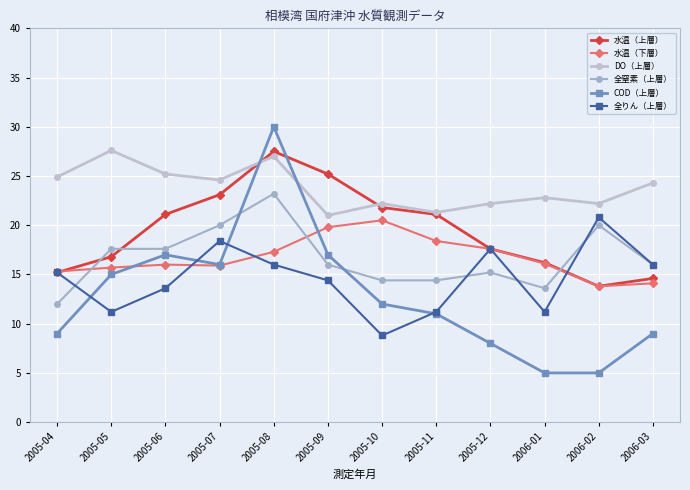

What are all the series names shown in the legend?

水温（上層）, 水温（下層）, DO（上層）, 全窒素（上層）, COD（上層）, 全りん（上層）